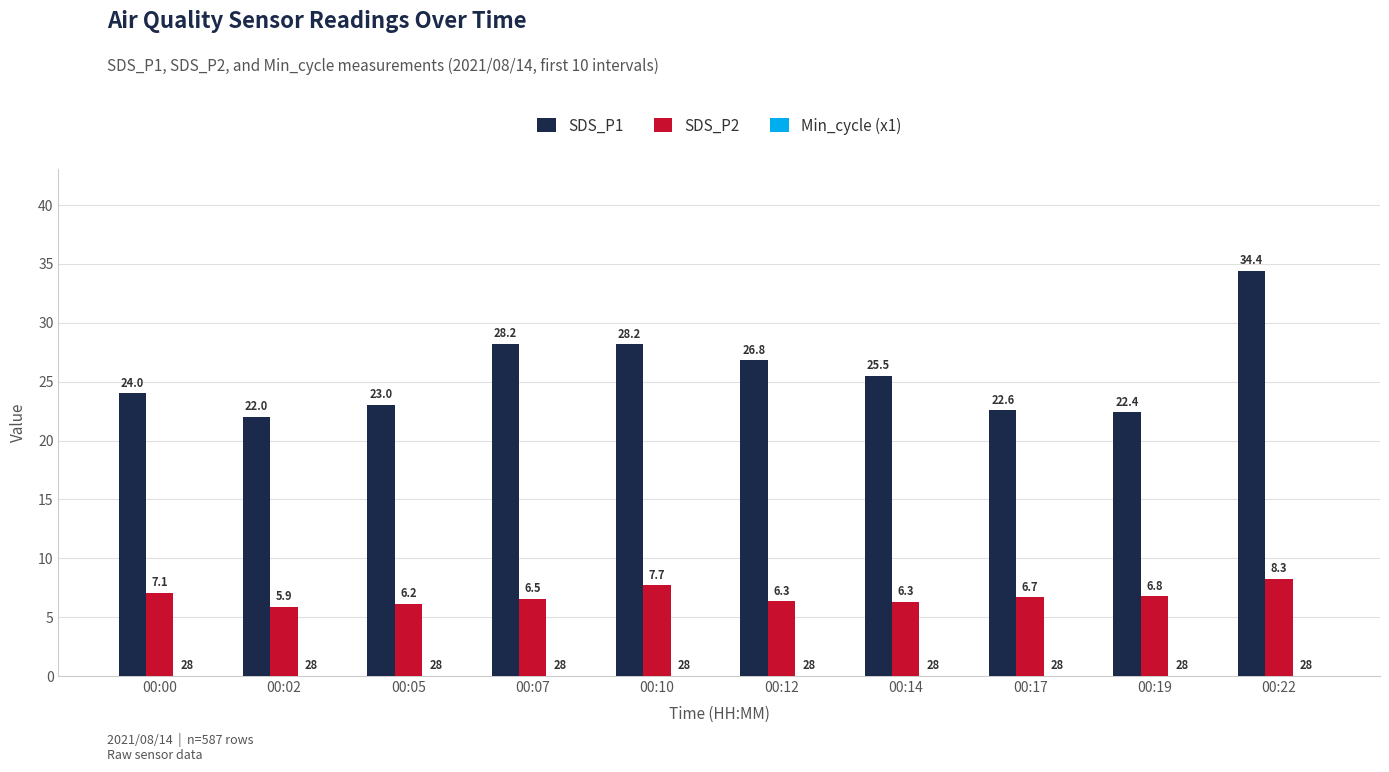

How many distinct data groups are displayed?

3